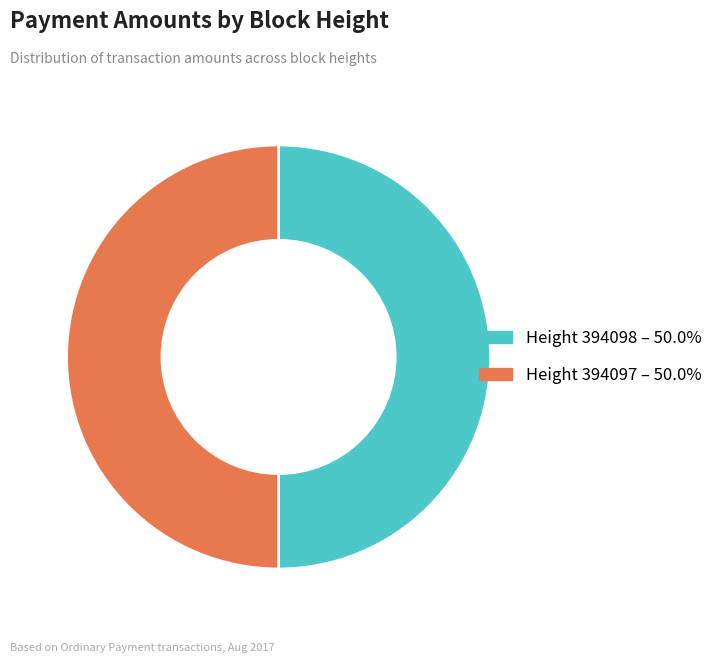

Do Height 394097 – 50.0% and Height 394098 – 50.0% together represent more than half of the pie?

Yes